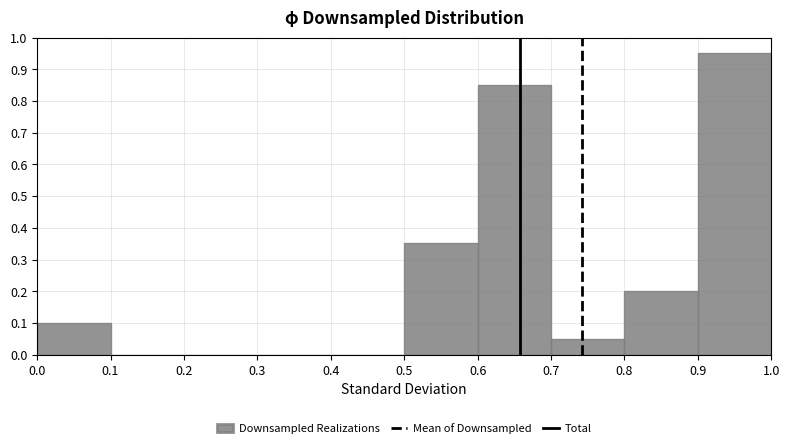

Reading left to right, transcribe this chart: for each bar, give the range it covers on the x-axis and its height. The values are not printed on the chart, so give them approximately, as read against the axis.

0.0 to 0.1: 0.10
0.1 to 0.2: 0
0.2 to 0.3: 0
0.3 to 0.4: 0
0.4 to 0.5: 0
0.5 to 0.6: 0.35
0.6 to 0.7: 0.85
0.7 to 0.8: 0.05
0.8 to 0.9: 0.20
0.9 to 1.0: 0.95